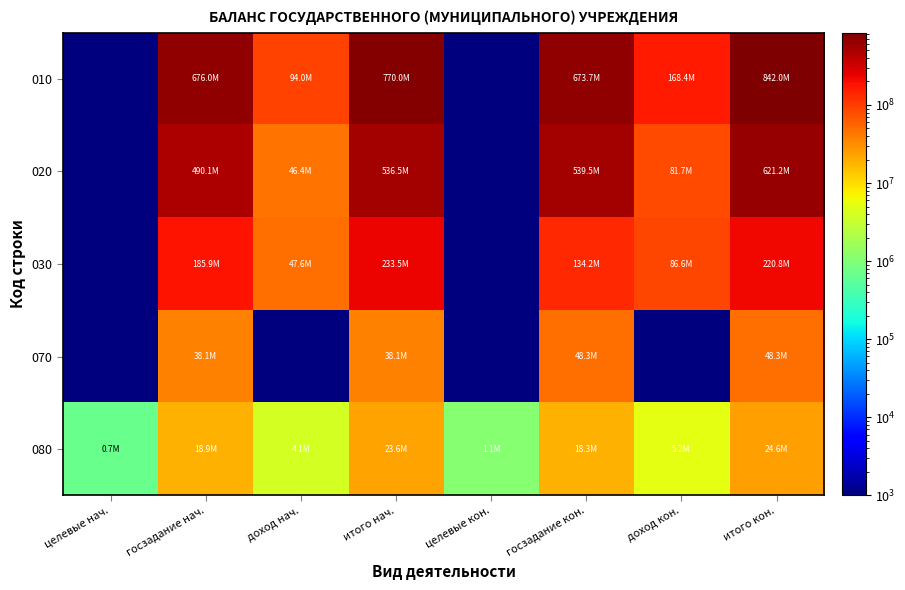

At which category is the sum across all series the highest?

итого кон.